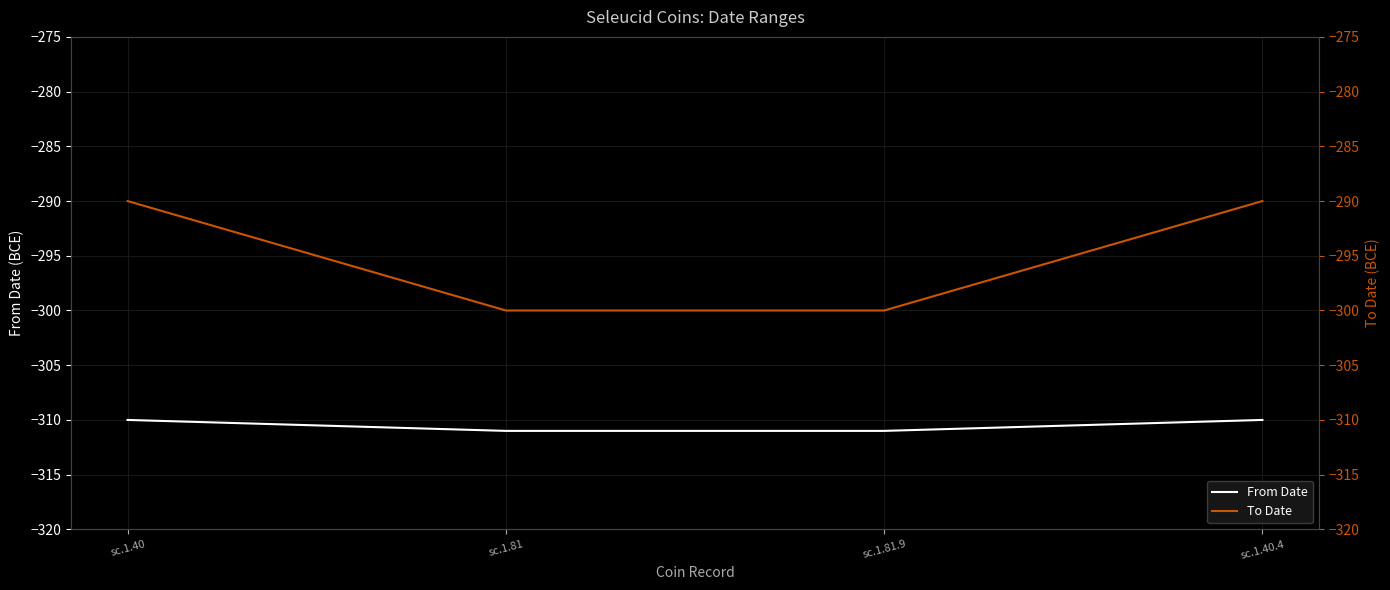

What is the difference between the second highest and minimum values in the From Date series?

1